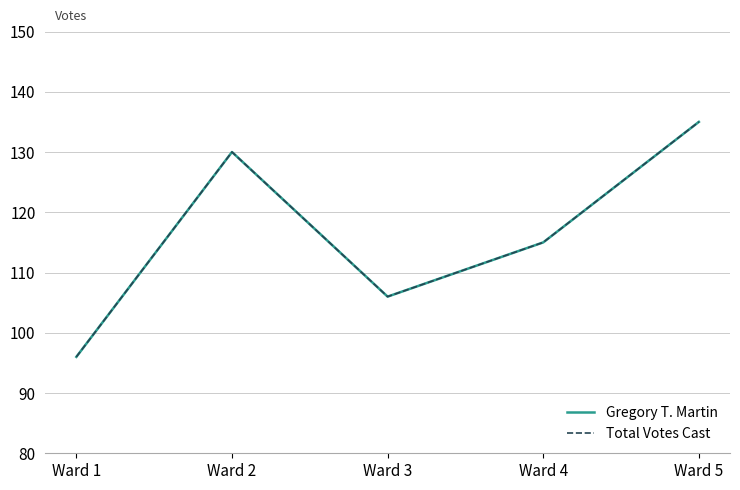

At which label is Total Votes Cast closest to 115?

Ward 4